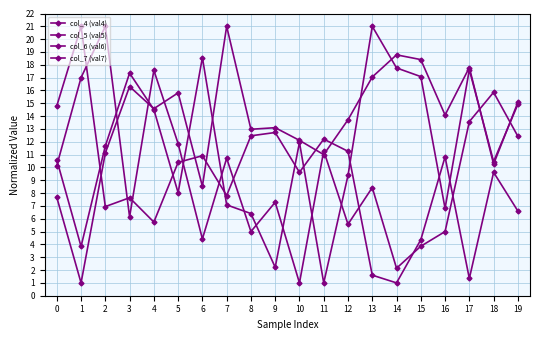

Which series ends up on top after the final intersection of col_7 (val7) and col_5 (val5)?

col_5 (val5)